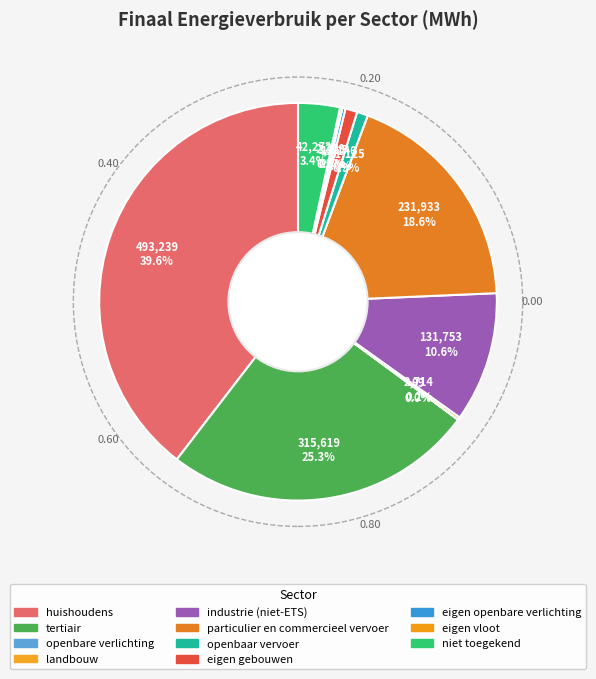

To the nearest percent, what is the combined percentage of openbaar vervoer and niet toegekend?

4%